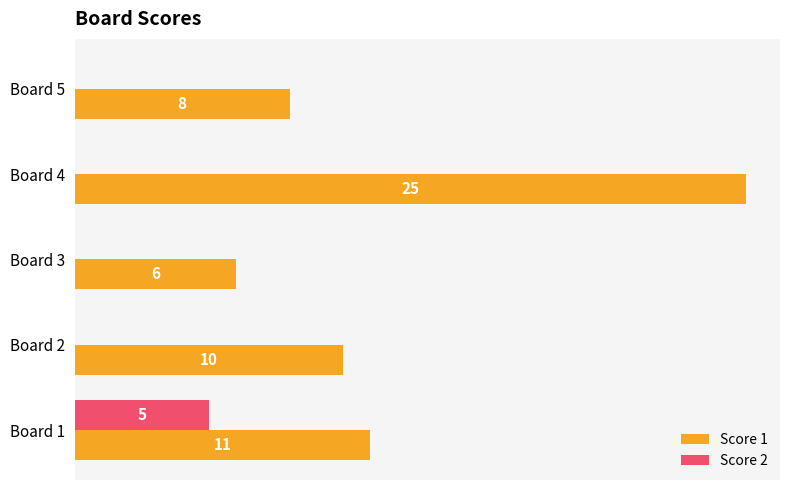

Between Board 2 and Board 3, which series saw the biggest shift?

Score 1